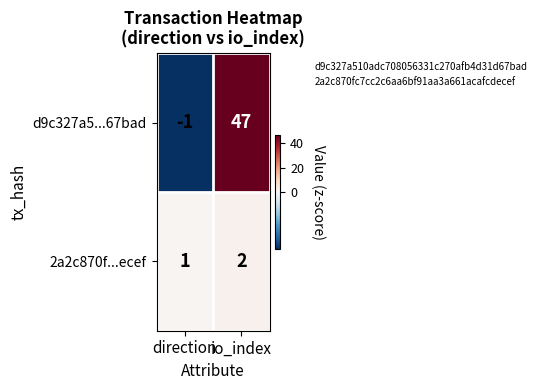

The d9c327a5...67bad series shows 0 at direction. True or false?

False